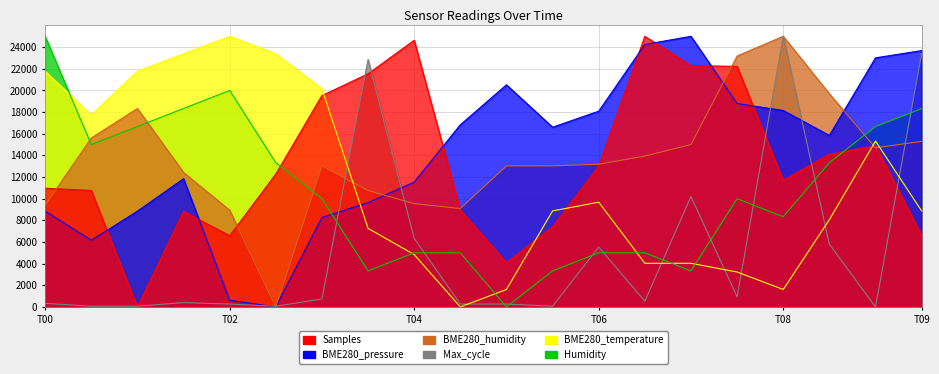

True or false: Samples has a value of 22294.4 at 07:00.

True